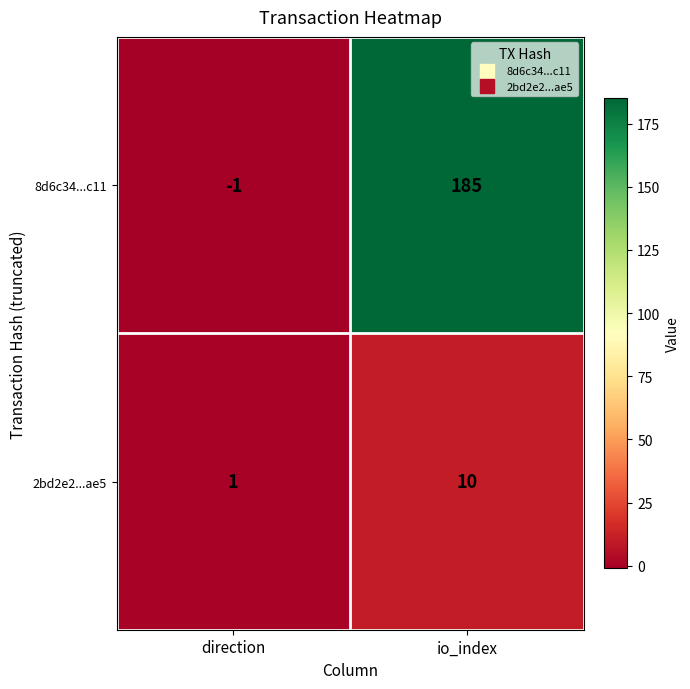

Reading left to right, extract all data points from this chart.

8d6c34...c11: -1	185
2bd2e2...ae5: 1	10